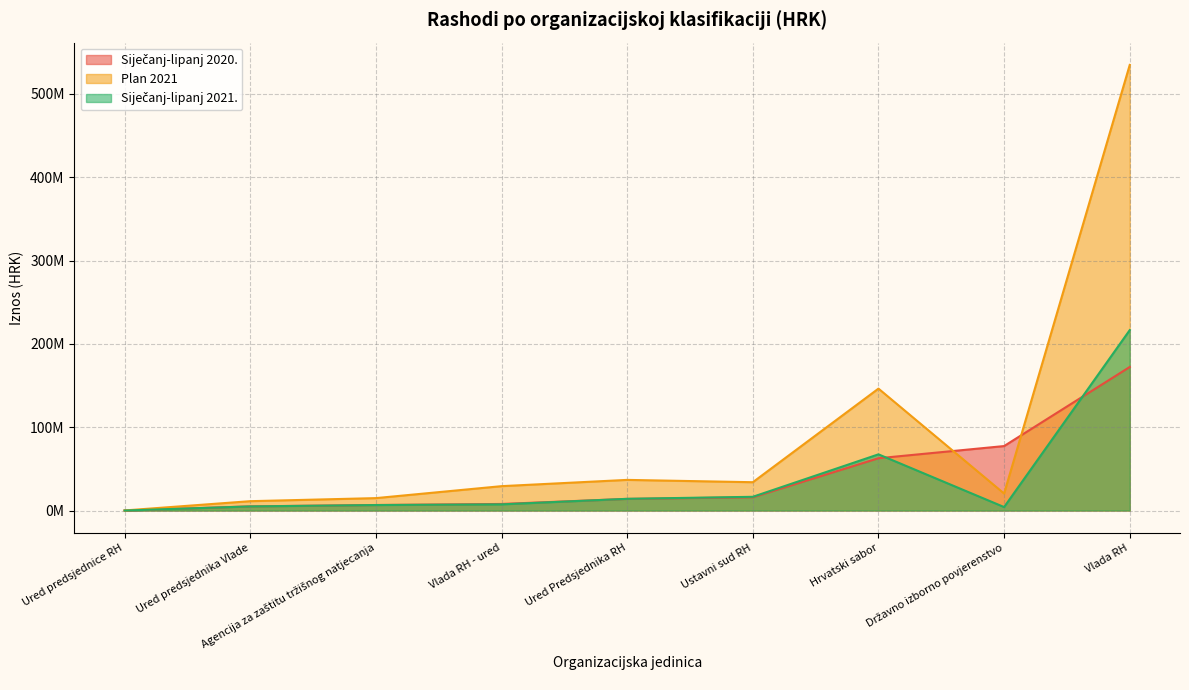

Which series has the largest range (max minus min)?

Plan 2021